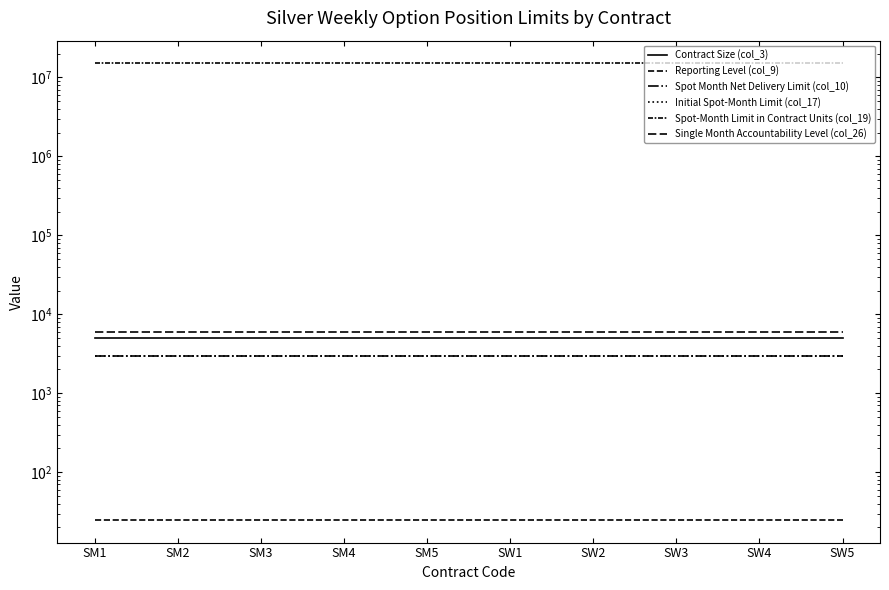

True or false: Reporting Level (col_9) and Spot Month Net Delivery Limit (col_10) intersect in this chart.

False